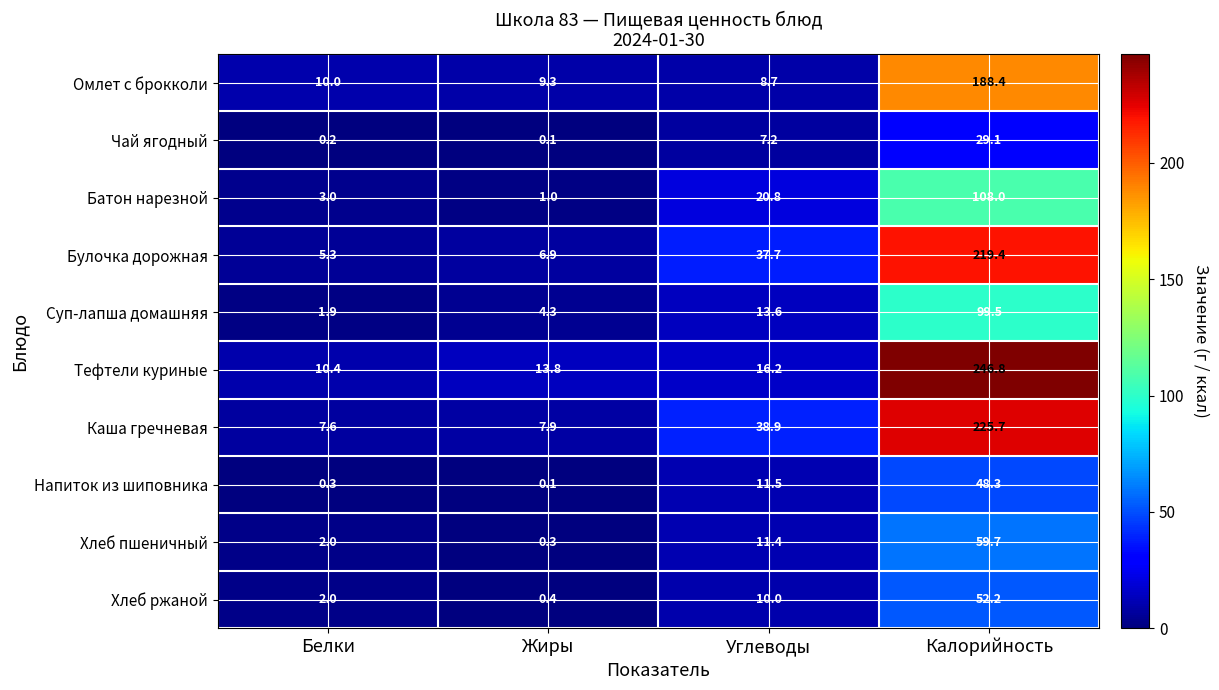

What is the spread (max minus min) of values at Белки?

10.2